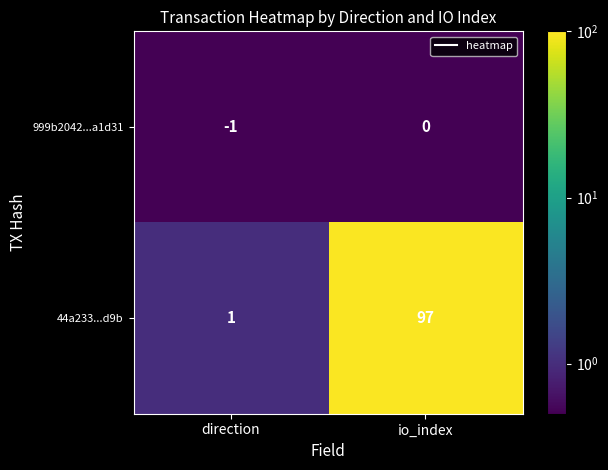

What is the sum of all 44a233...d9b values?

98